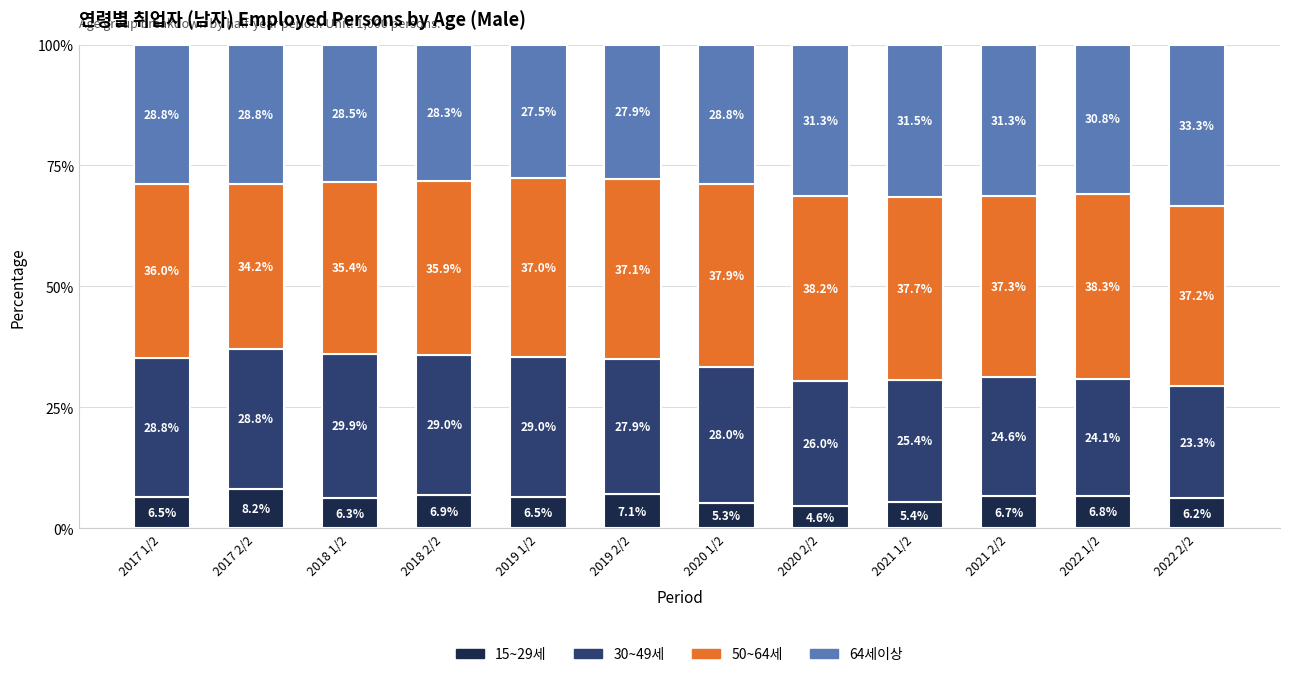

The value of 15~29세 at 2022 1/2 is 6.8. True or false?

True